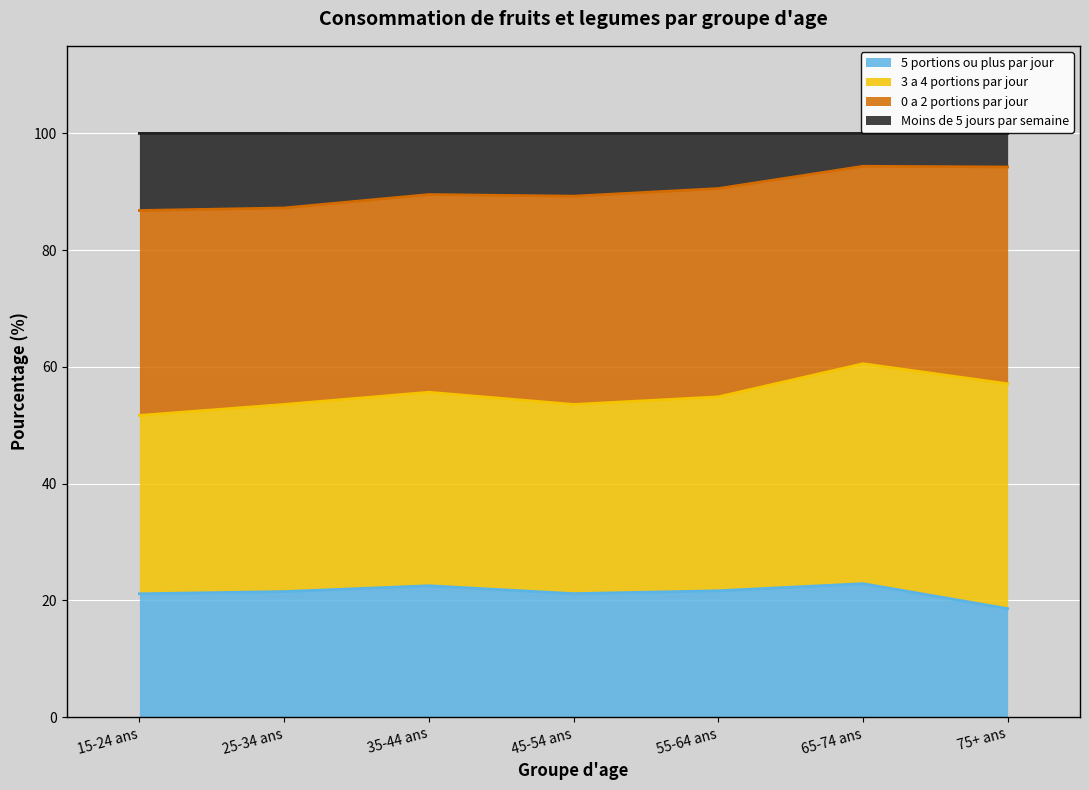

What is the maximum value for 5 portions ou plus par jour?

22.9